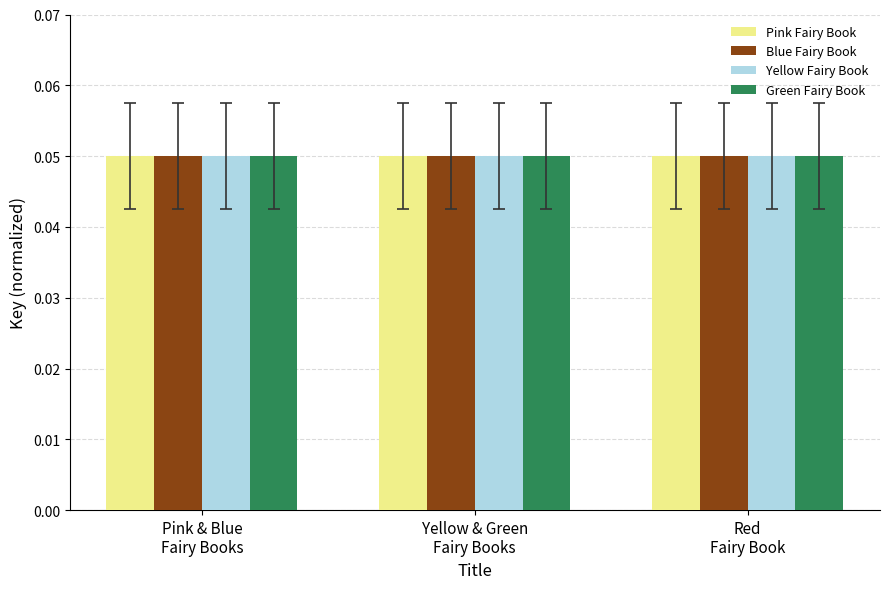

Count the Blue Fairy Book values in the range 0 to 1.

3